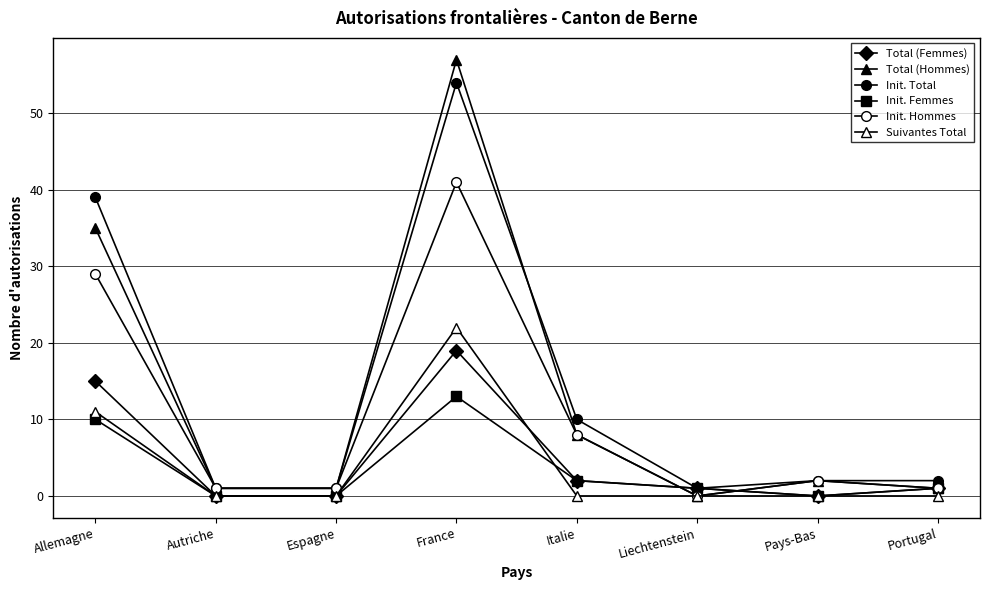

What is the sum of all Init. Femmes values?

27